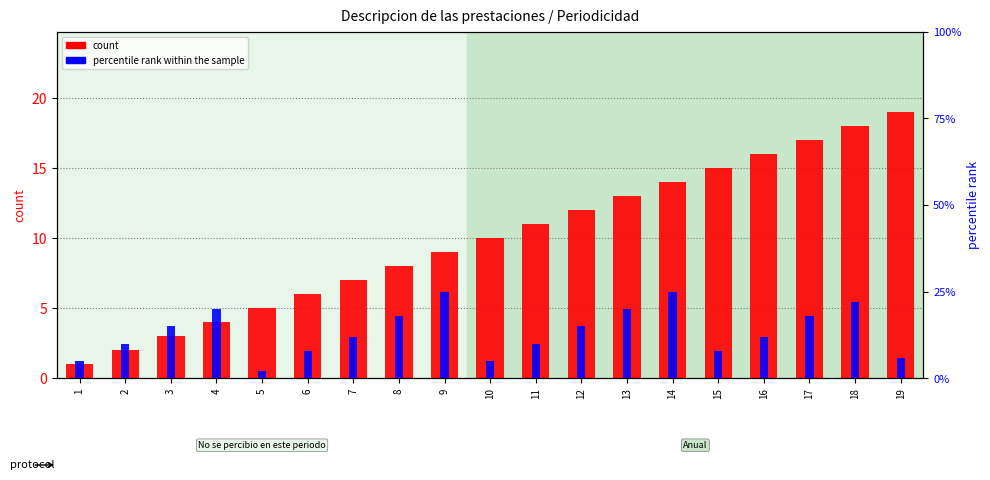

What is the highest value of the percentile rank within the sample series?

25